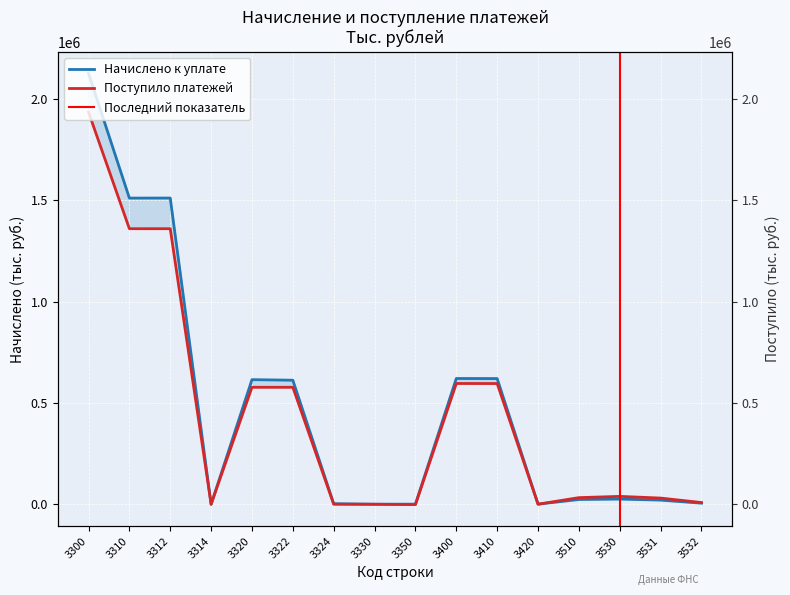

Which label corresponds to the largest value in the chart?

3300